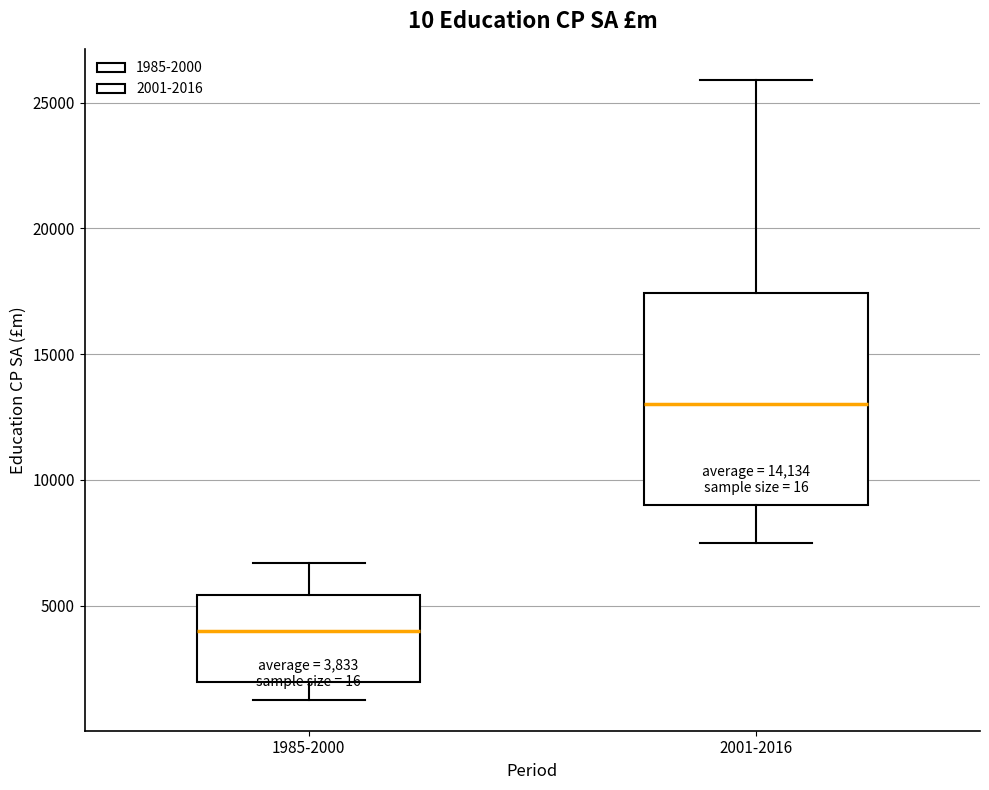

Which box's median line is the lowest?

1985-2000